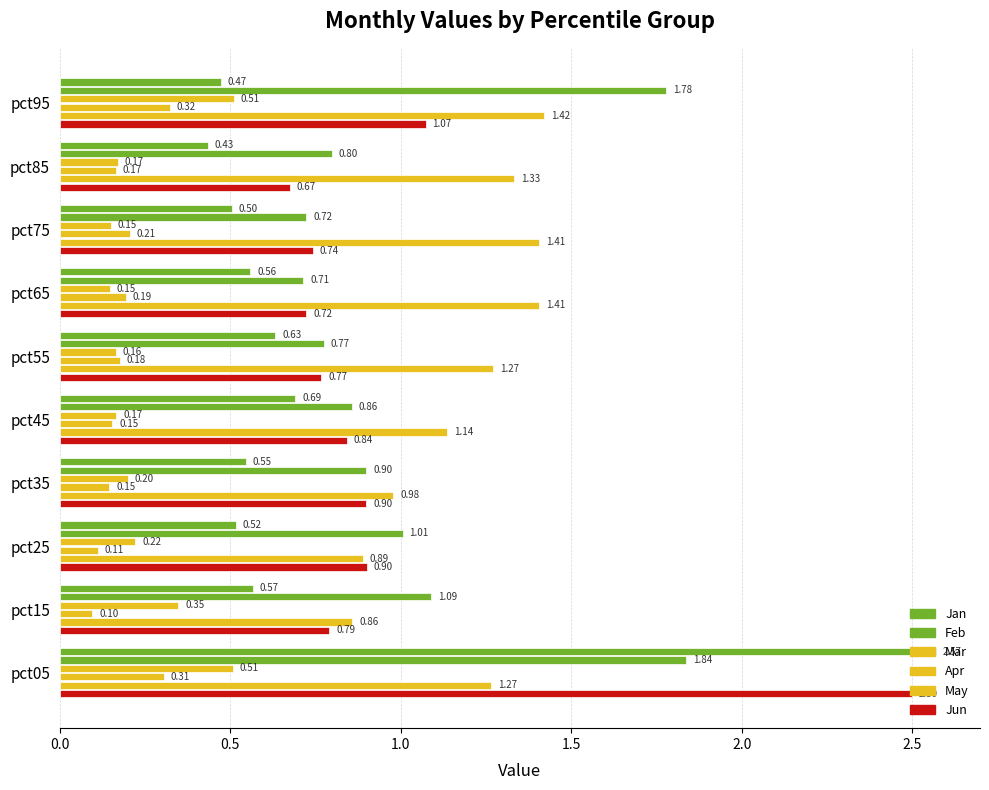

How many values in the May series exceed 1?

7